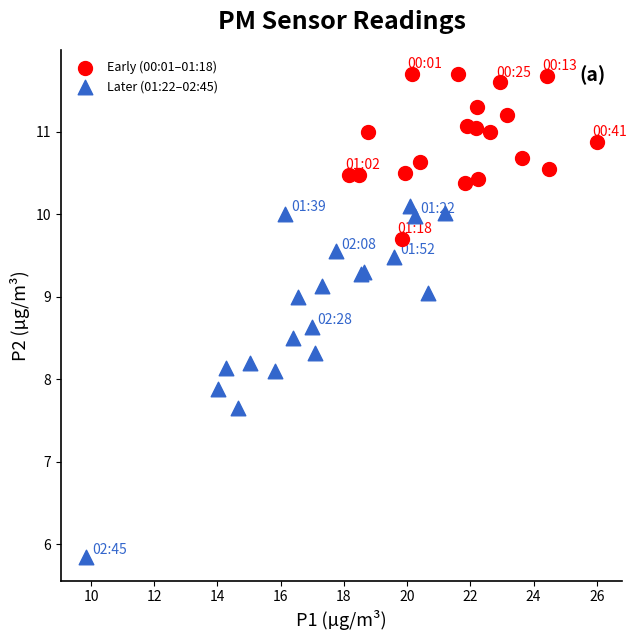

Which series contains the highest Y value?

Early (00:01–01:18)